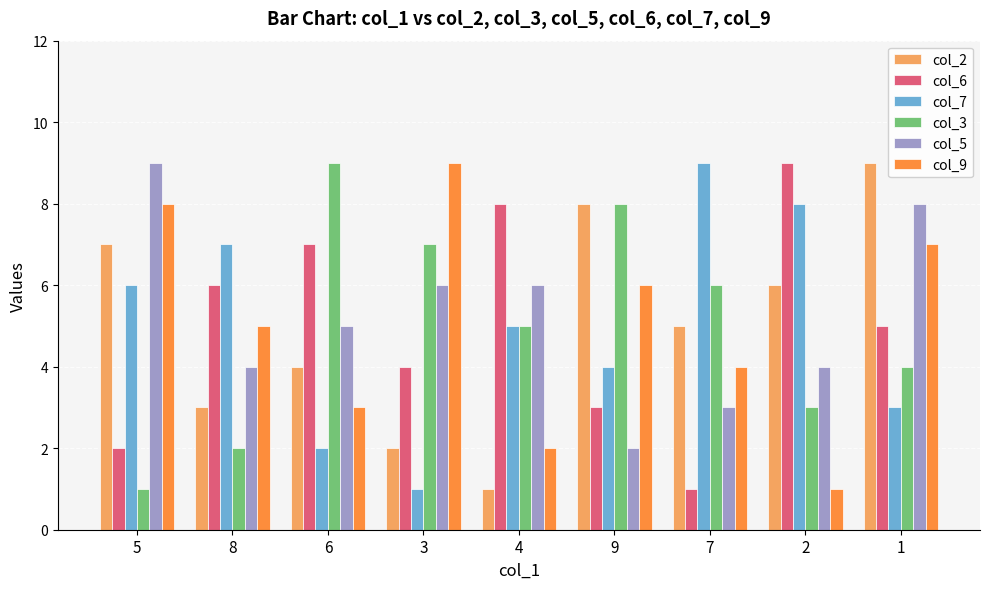

Which series has the largest total across all categories?

col_5